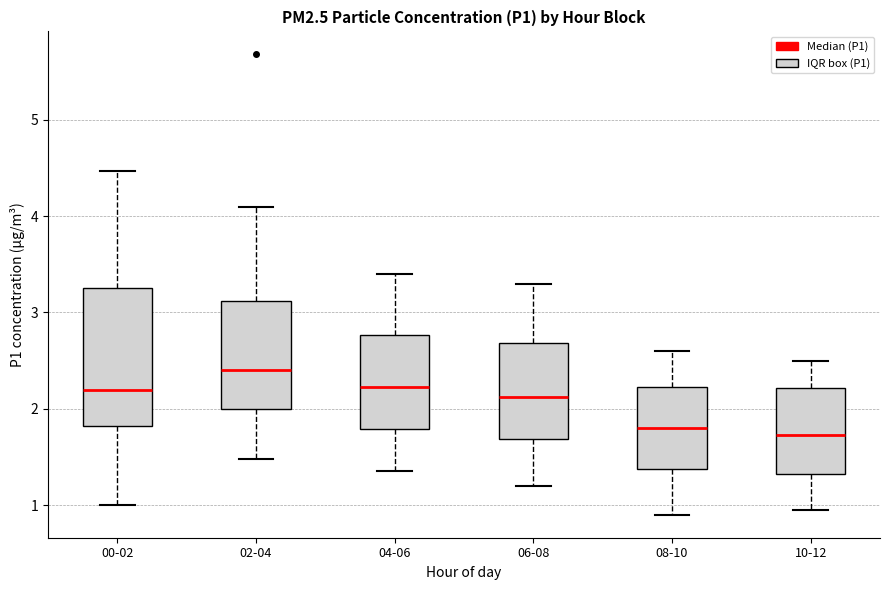

Where does the median line of the box for 08-10 sit on the y-axis? The values are not printed on the chart, so give them approximately, as read against the axis.

1.8